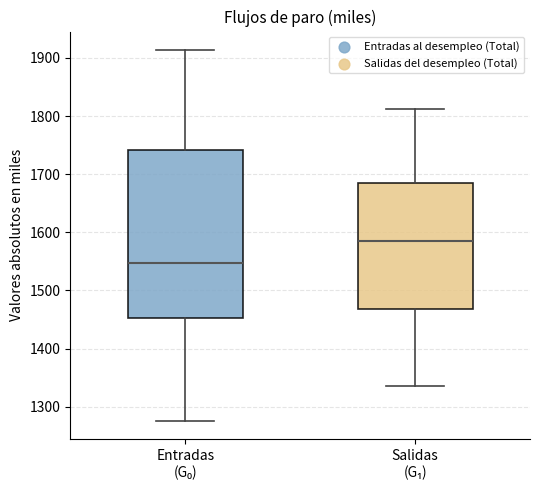

Reading left to right, transcribe this box plot: for each box, give where its median line is, the range the box spans, and where its two whiskers end, as read against the y-axis. The values are not printed on the chart, so give them approximately, as read against the axis.

Entradas (G₀): median 1550, box 1450 to 1740, whiskers 1280 to 1910
Salidas (G₁): median 1590, box 1470 to 1680, whiskers 1340 to 1810